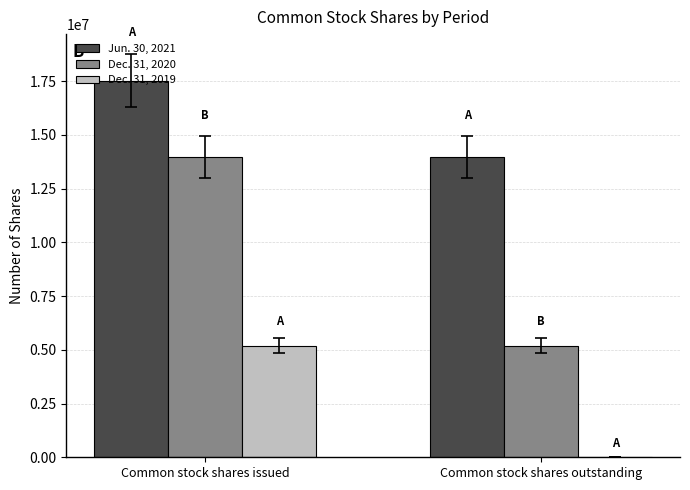

Which series has the largest total across all categories?

Jun. 30, 2021